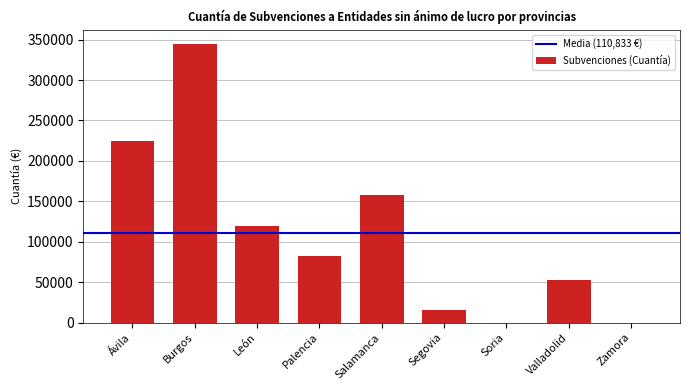

Reading left to right, extract all data points from this chart.

Ávila=225000	Burgos=345000	León=120000	Palencia=82500	Salamanca=157500	Segovia=15000	Soria=0	Valladolid=52500	Zamora=0